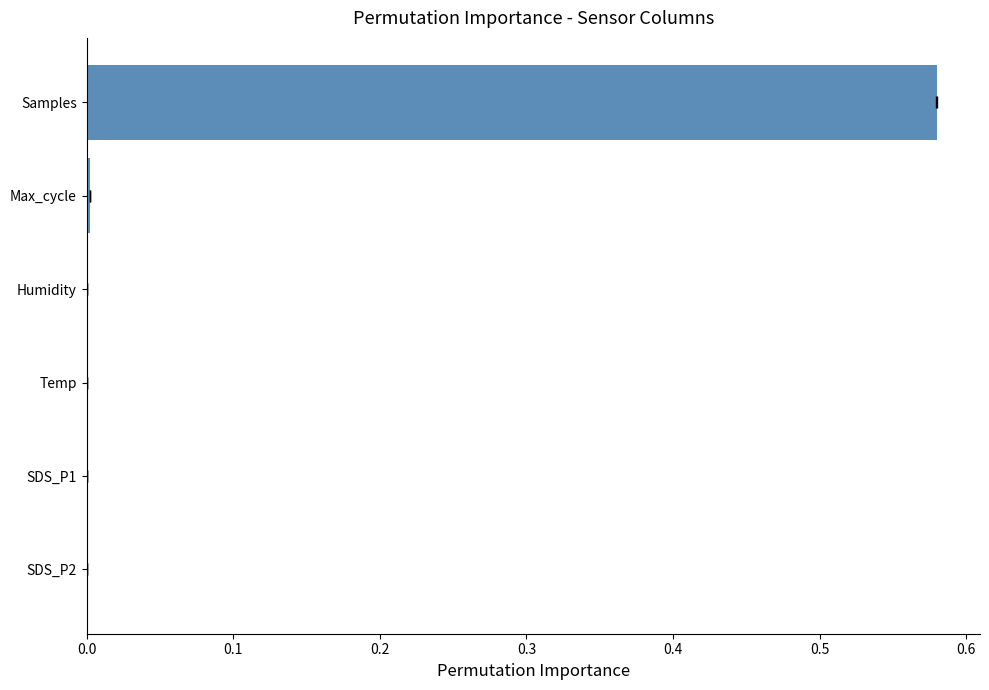

How many series are shown in this chart?

1